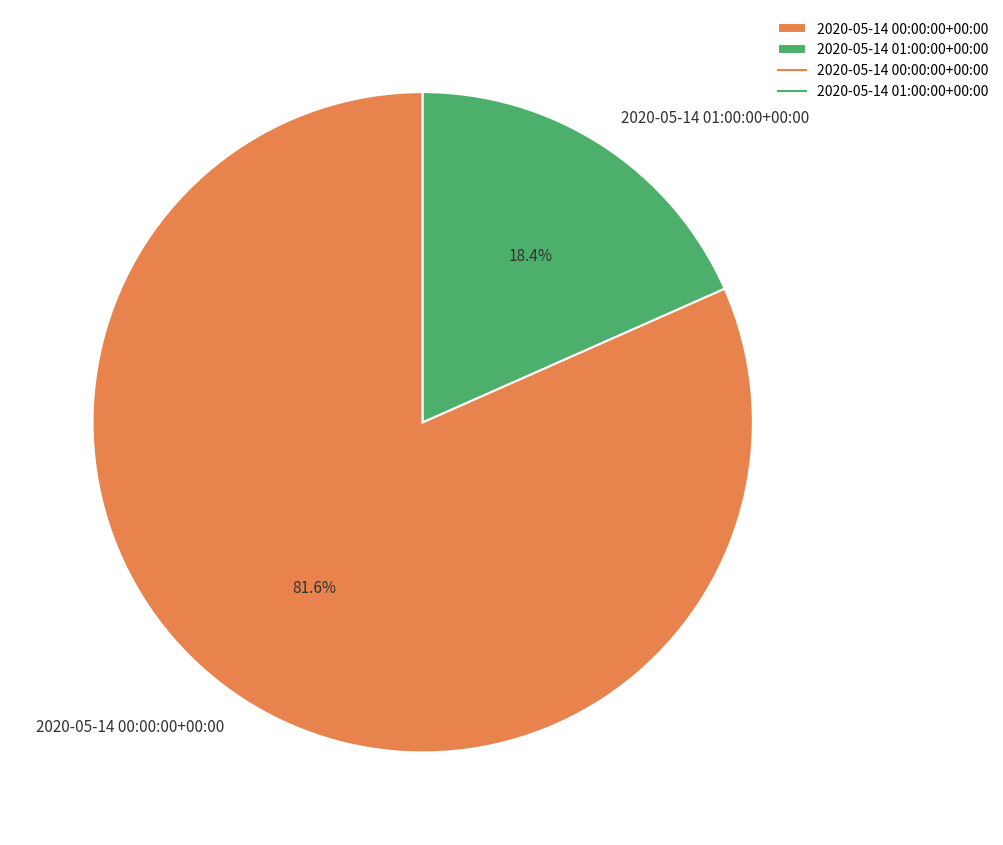

How many slices are in this pie chart?

2